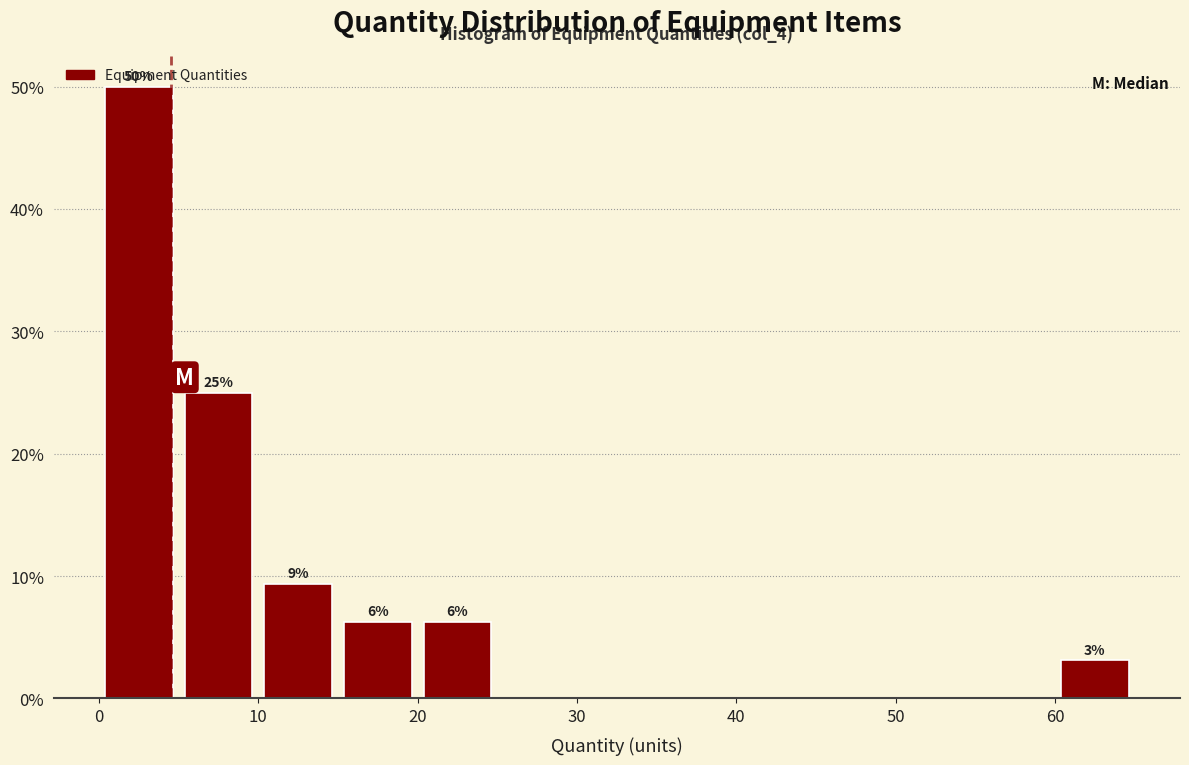

Which range on the x-axis has the tallest bar?

0 to 5